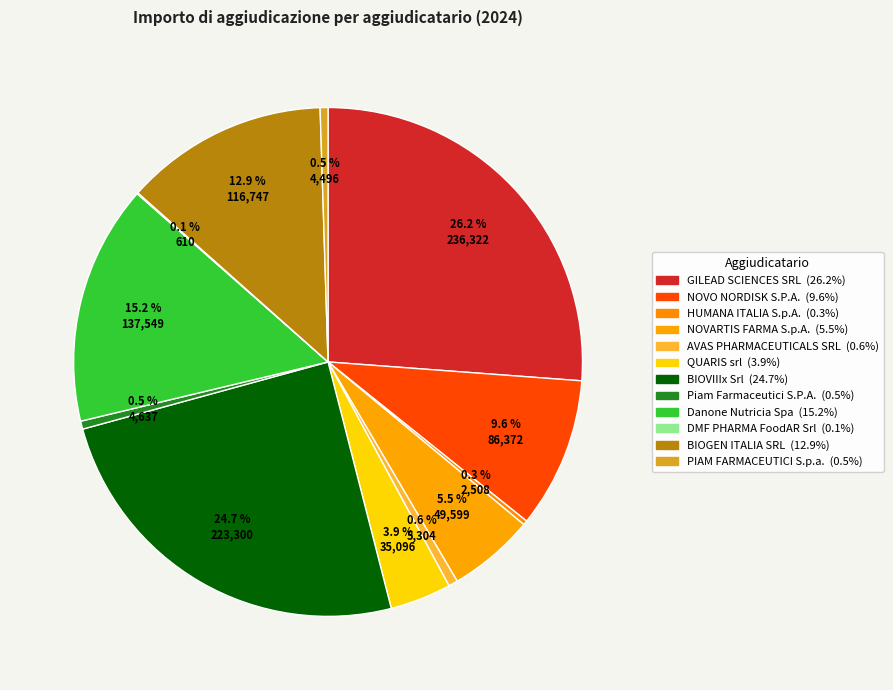

Rank the categories by value from lowest to highest.

DMF PHARMA FoodAR Srl, HUMANA ITALIA S.p.A., PIAM FARMACEUTICI S.p.a., Piam Farmaceutici S.P.A., AVAS PHARMACEUTICALS SRL, QUARIS srl, NOVARTIS FARMA S.p.A., NOVO NORDISK S.P.A., BIOGEN ITALIA SRL, Danone Nutricia Spa, BIOVIIIx Srl, GILEAD SCIENCES SRL